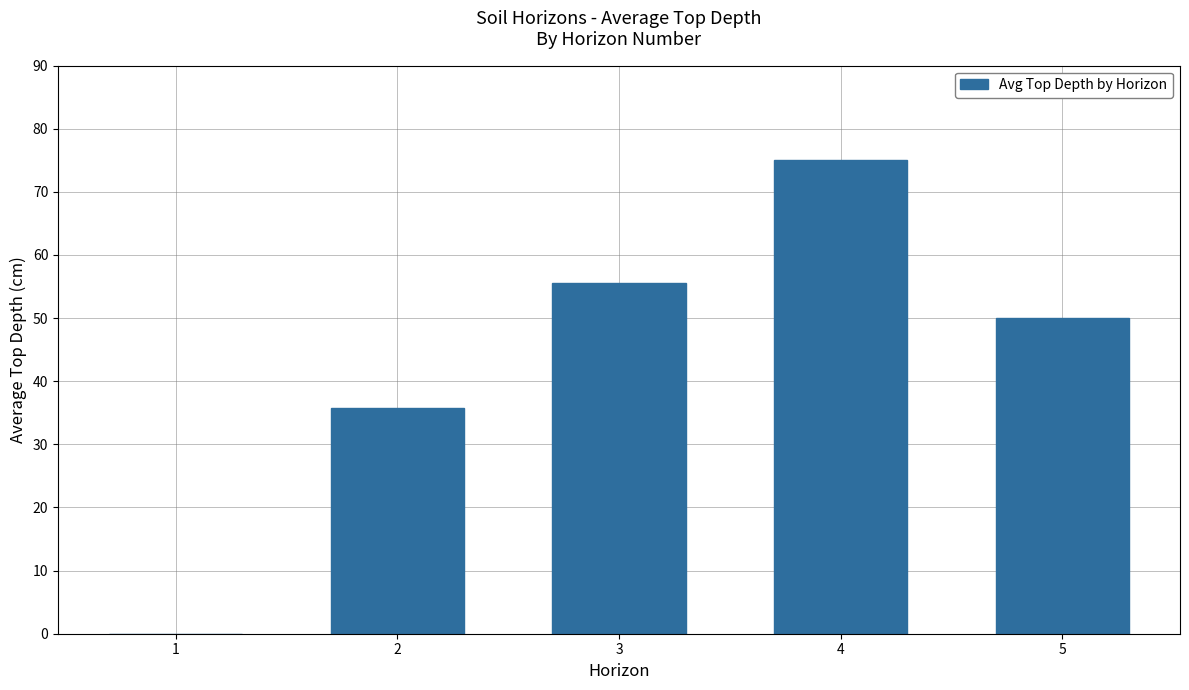

How many series are shown in this chart?

1